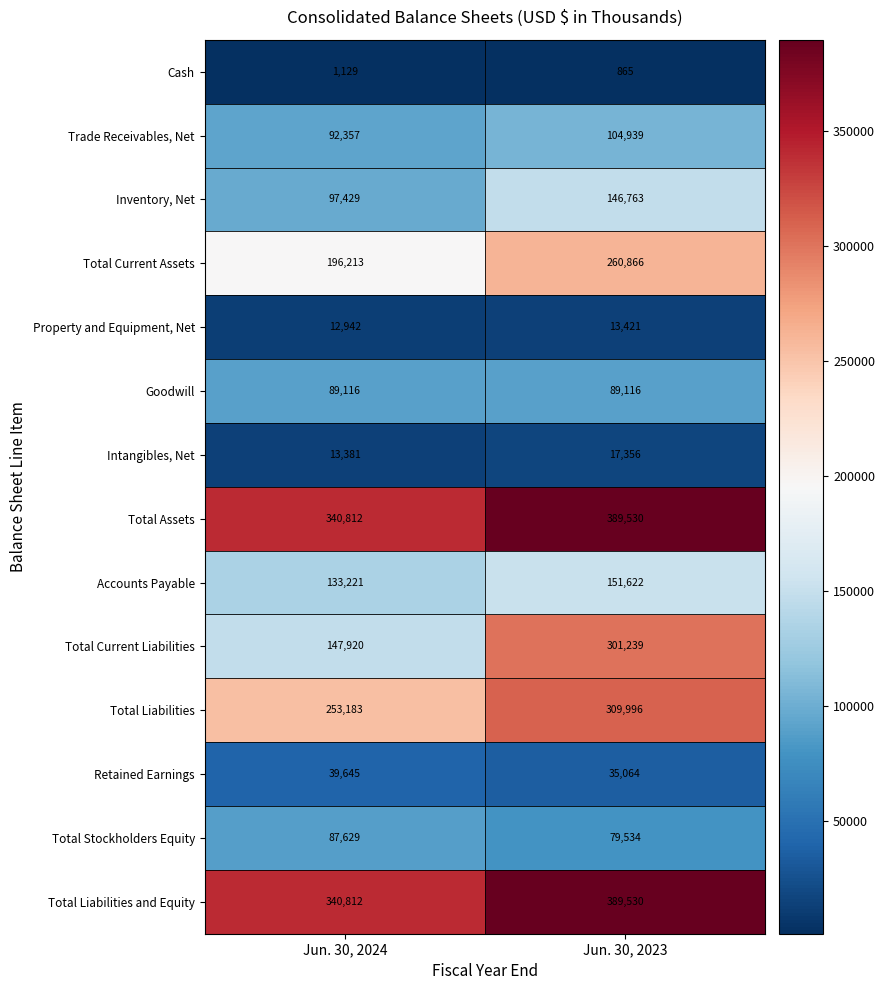

How many categories are shown in the chart?

2